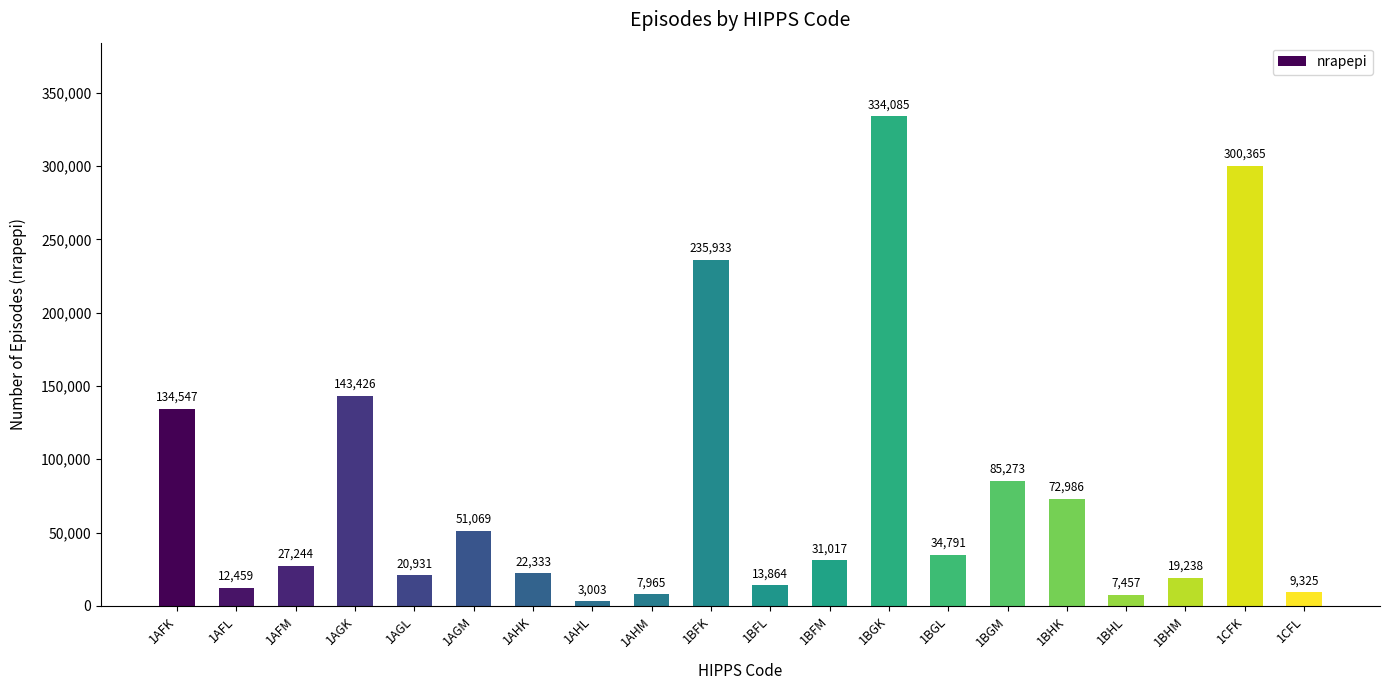

Which label corresponds to the smallest value in the chart?

1AHL